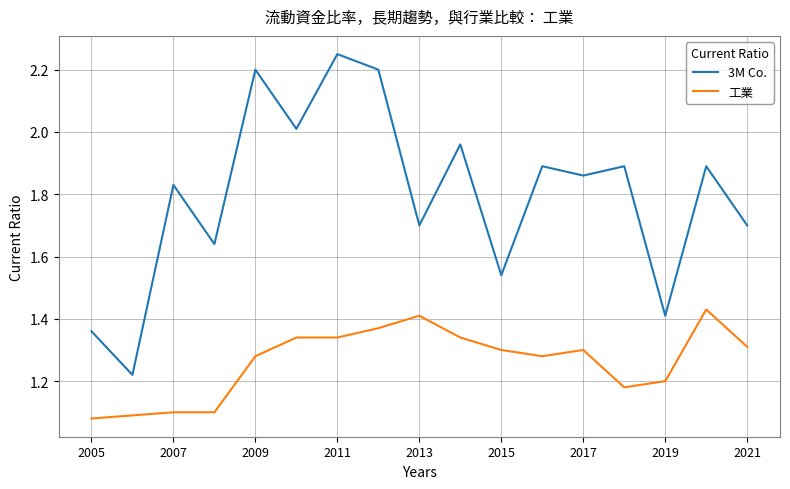

True or false: 工業 has more than 1 interior local peaks.

True